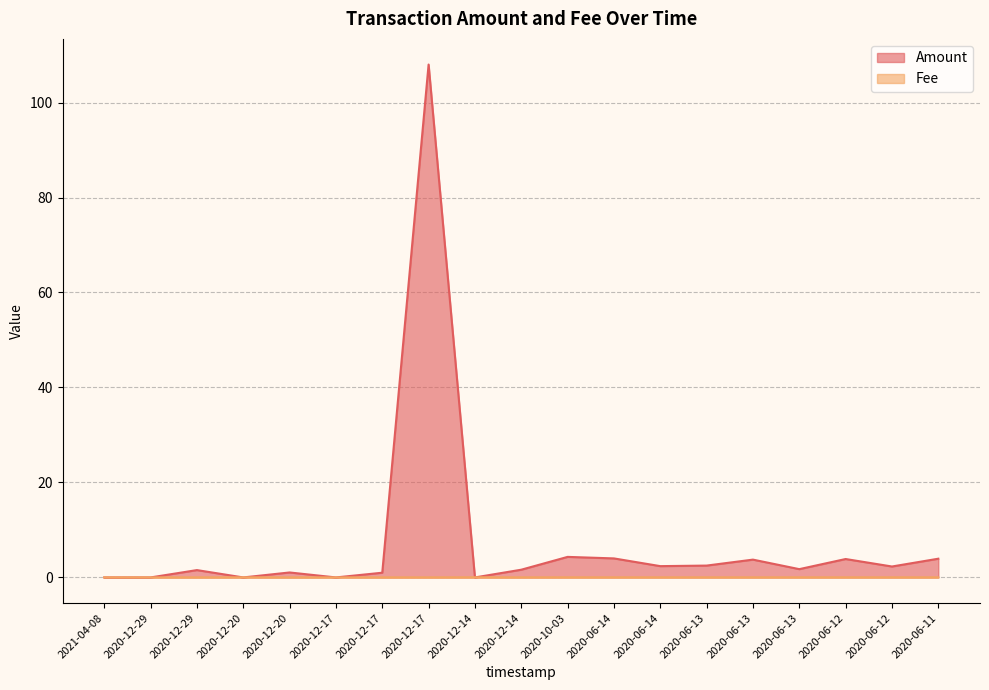

Which category has the highest value across all series?

2020-12-17